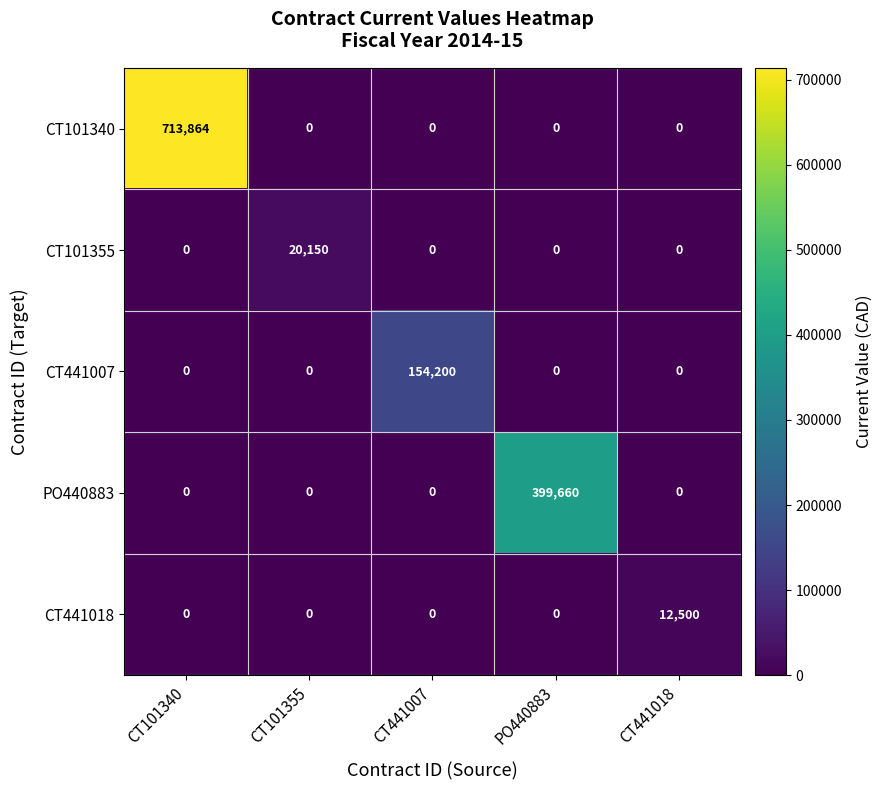

Which label corresponds to the largest value in the chart?

CT101340